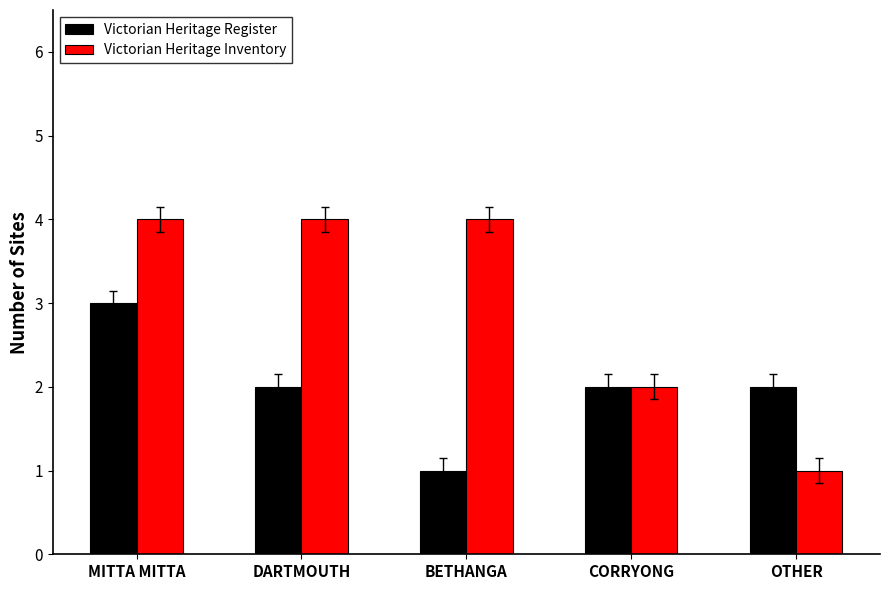

Is it true that Victorian Heritage Register equals 2 at OTHER?

True